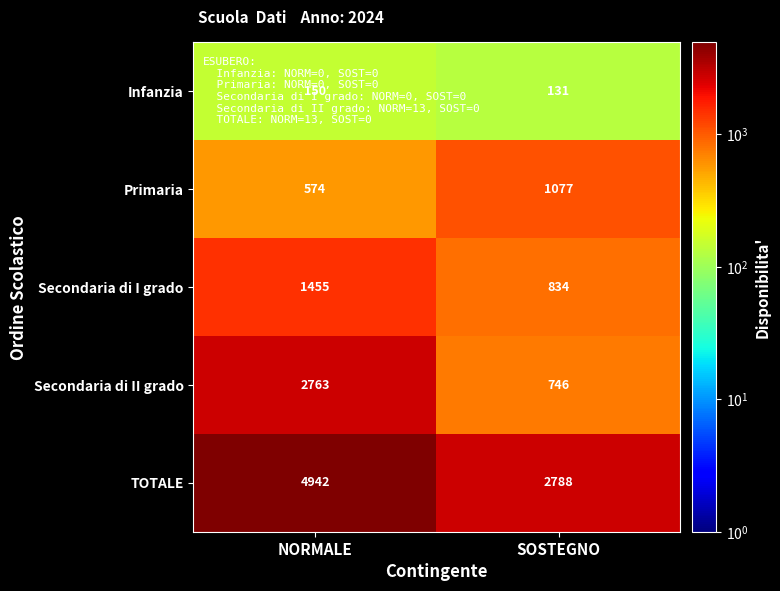

What is the highest value of the TOTALE series?

4942